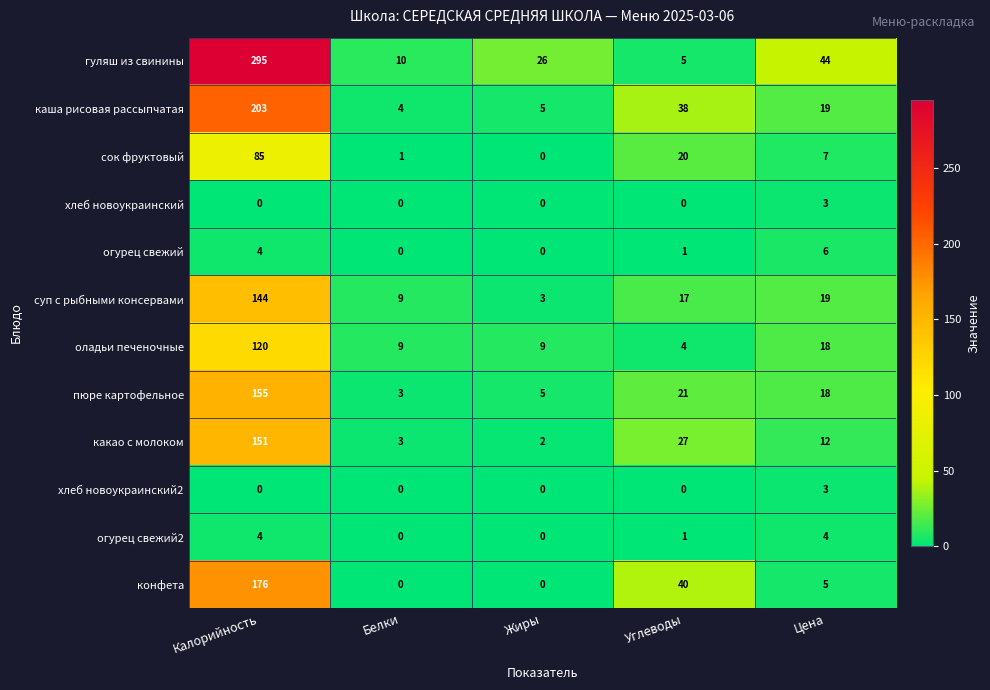

What is the highest value of the гуляш из свинины series?

295